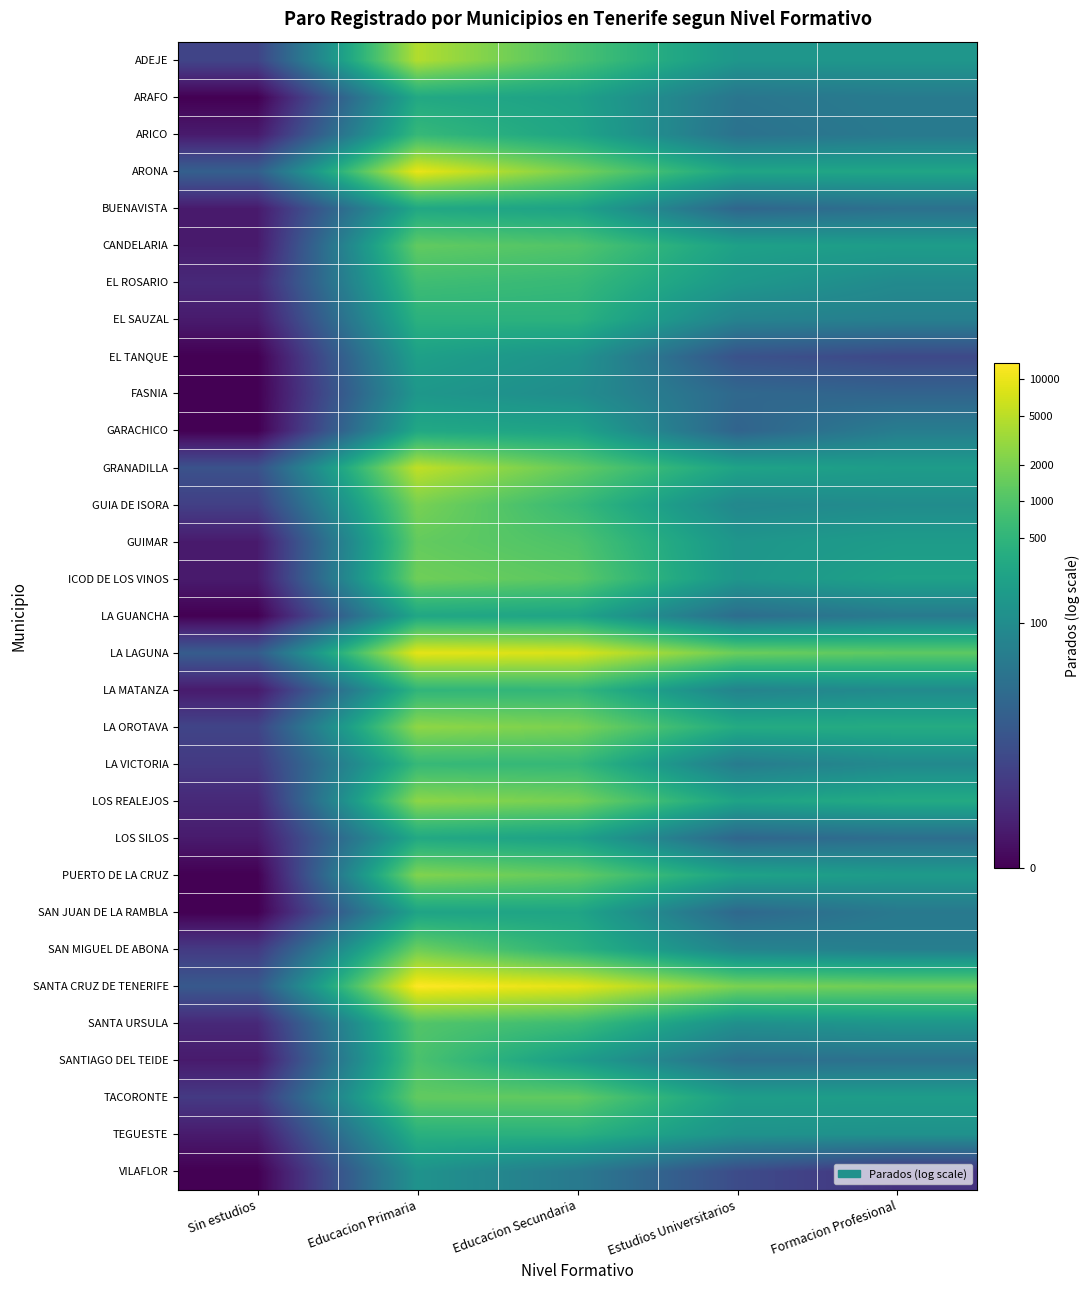

What is the greatest value displayed?

9.5